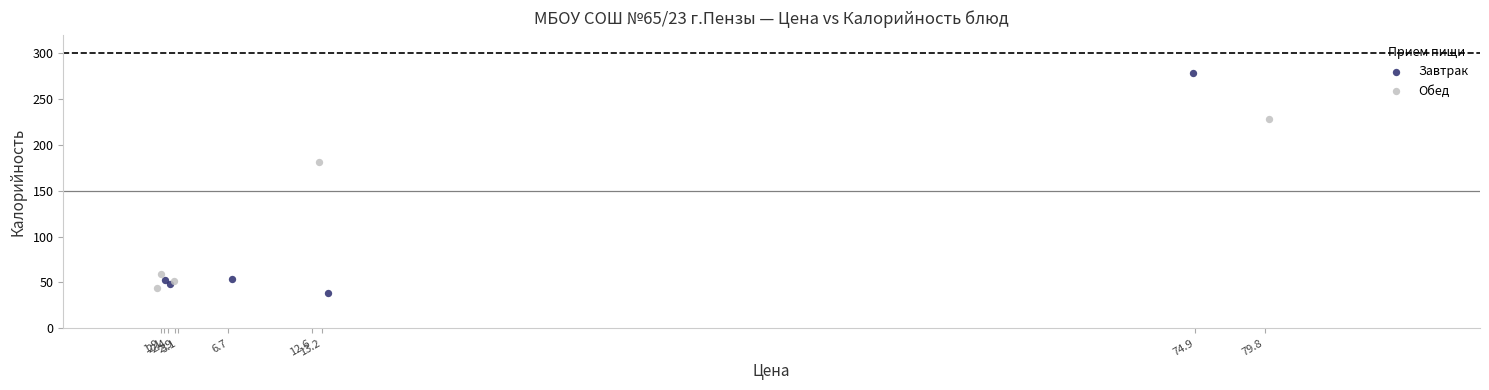

What are all the series names shown in the legend?

Завтрак, Обед